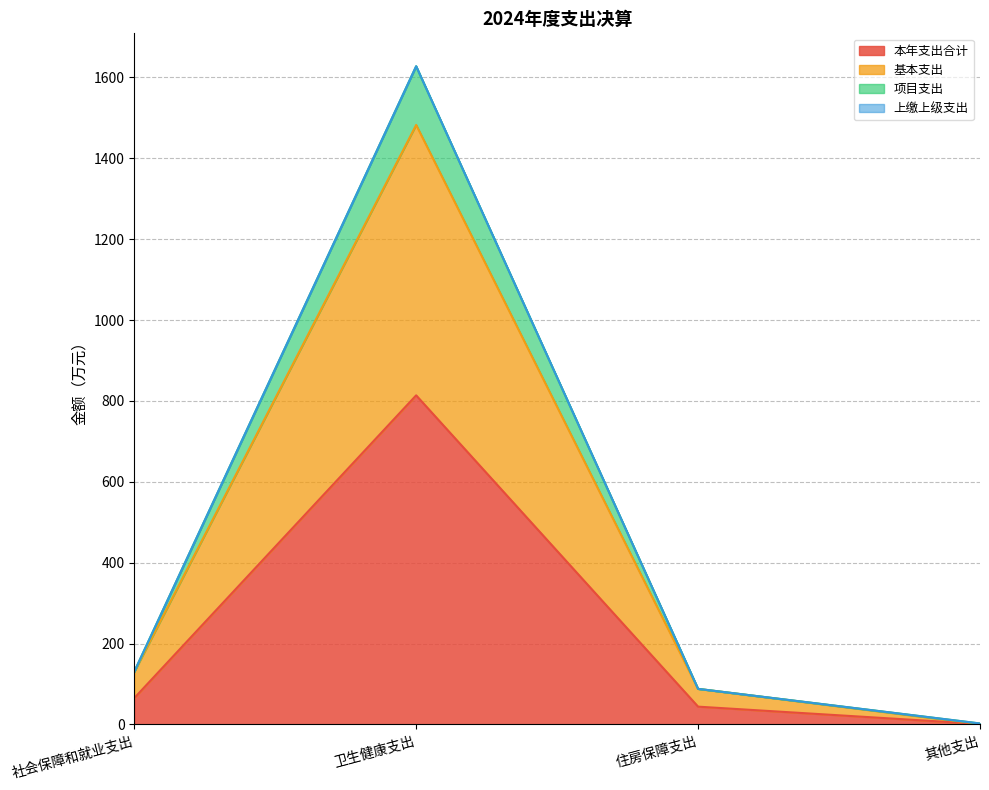

What is the label of the 1st point from the right?

其他支出